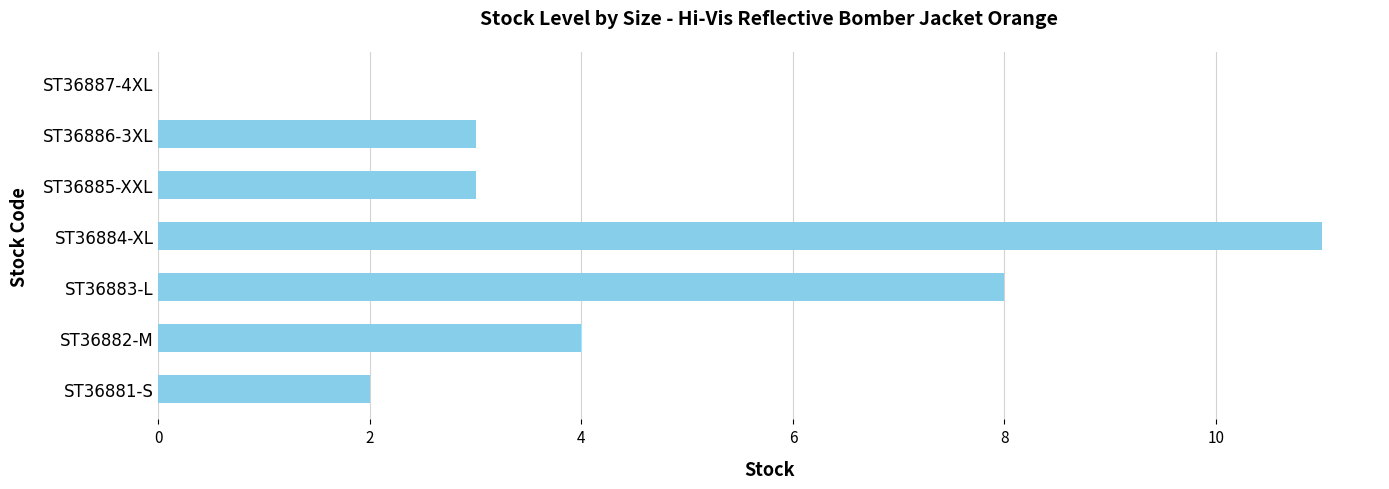

Reading top to bottom, list all the values displayed in this chart.

ST36887-4XL=0	ST36886-3XL=3	ST36885-XXL=3	ST36884-XL=11	ST36883-L=8	ST36882-M=4	ST36881-S=2